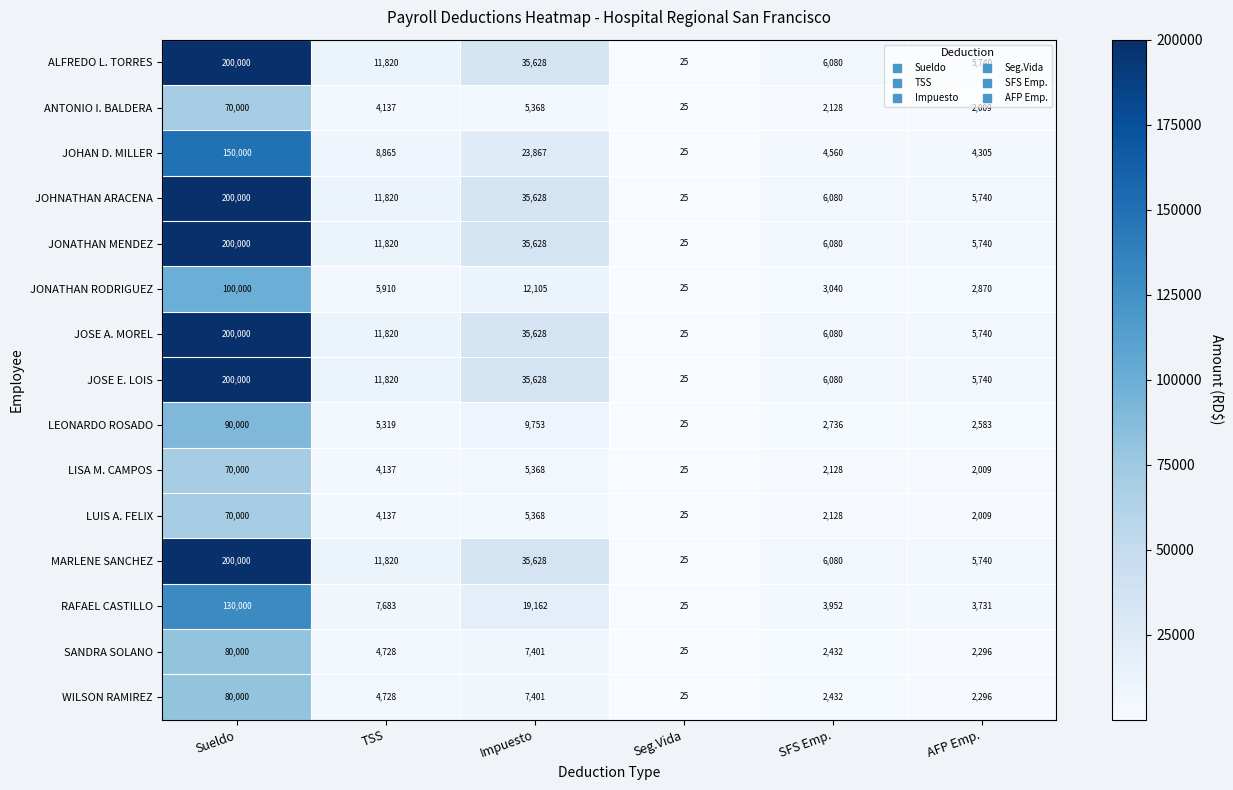

What is the total value across all series at SFS Emp.?

62016